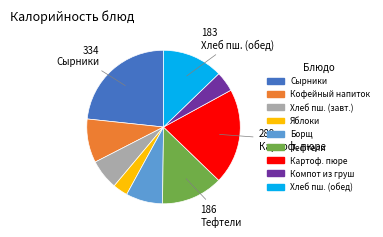

Does any single category account for the majority?

No